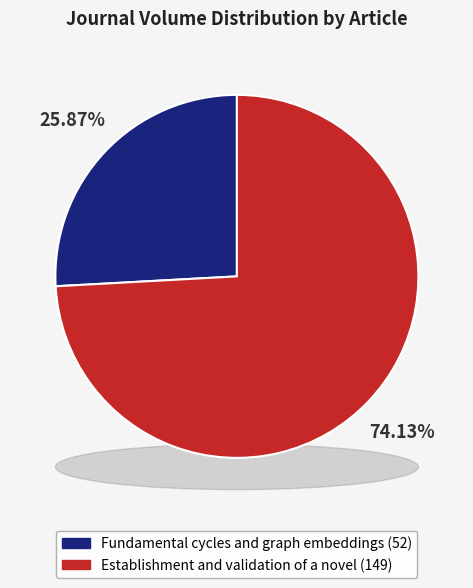

To the nearest percent, what is the difference between the Fundamental cycles and graph embeddings and Establishment and validation of a novel slice percentages?

48%